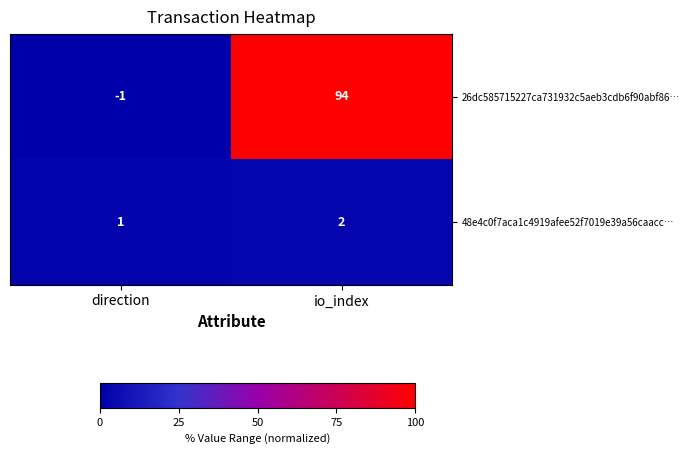

What is the sum of all 48e4c0f7aca1c4919afee52f7019e39a56caacc… values?

3